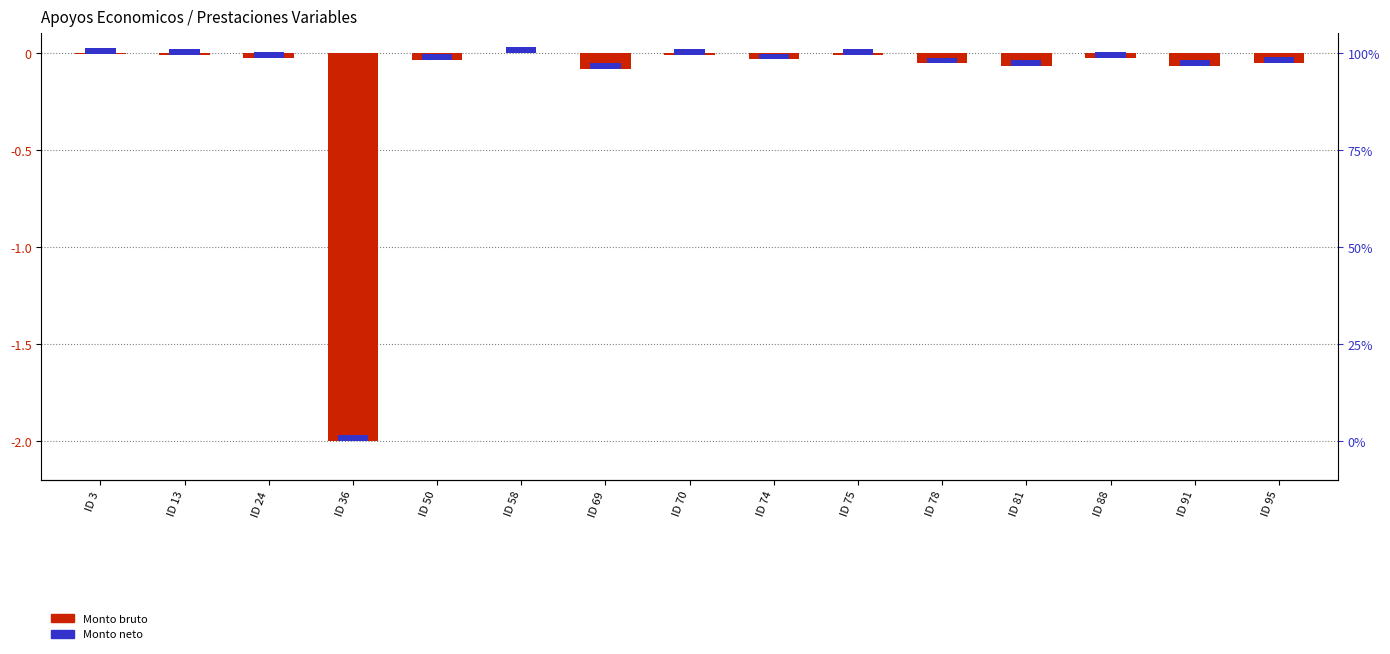

Reading left to right, transcribe all the data shown in this chart.

-0.0	-0.0	-0.0	-2.0	-0.0	-0.0	-0.1	-0.0	-0.0	-0.0	-0.1	-0.1	-0.0	-0.1	-0.1